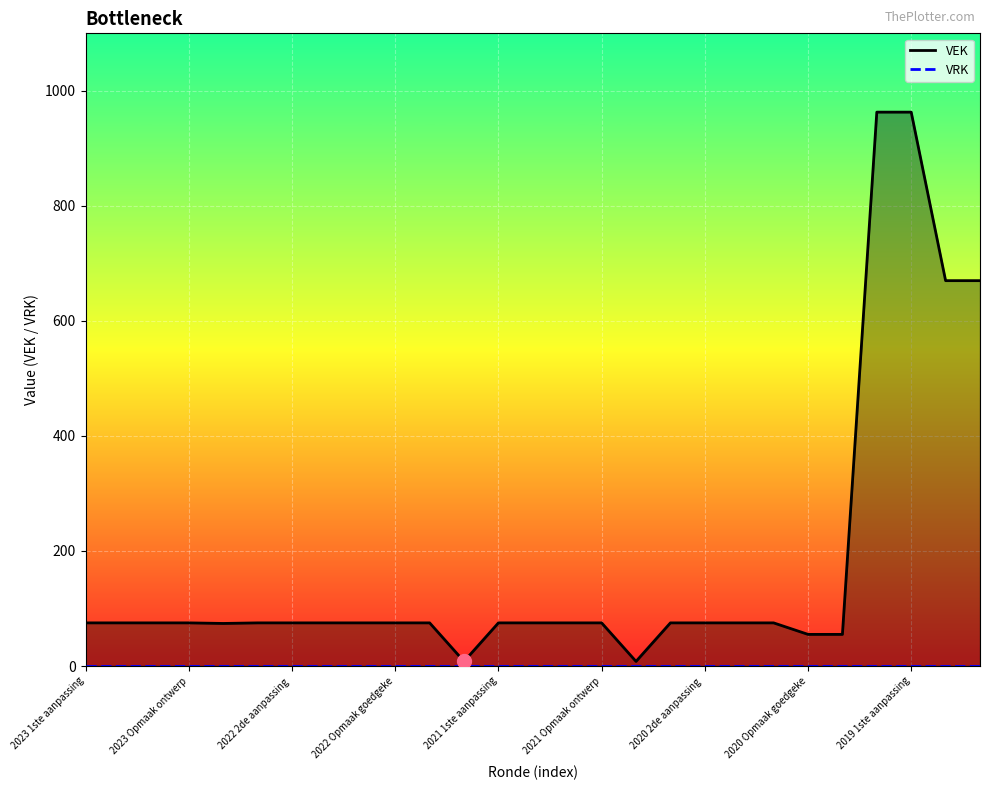

Rank the series by their maximum value, from lowest to highest.

VRK, VEK